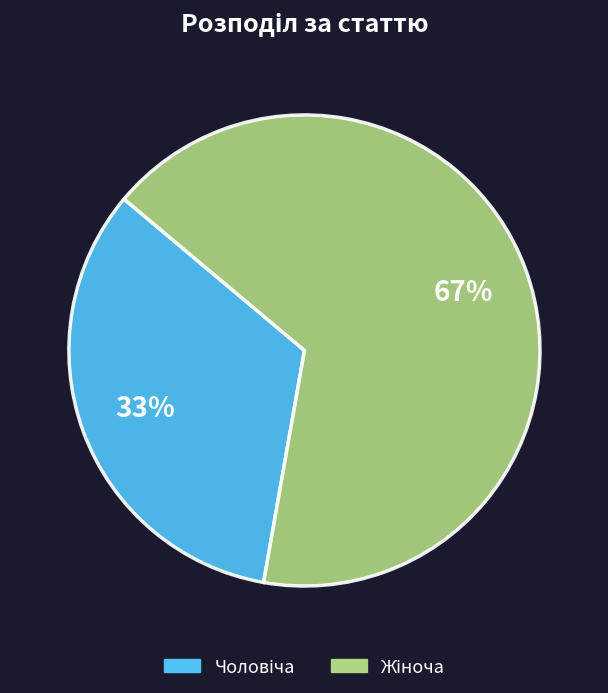

To the nearest percent, what is the average slice percentage?

50%